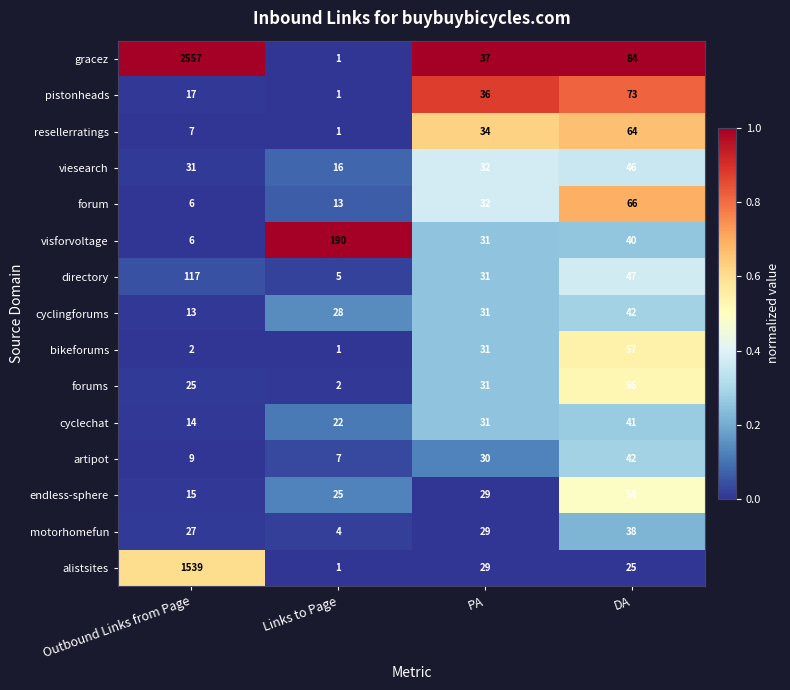

Is it true that forums equals 25 at Outbound Links from Page?

True